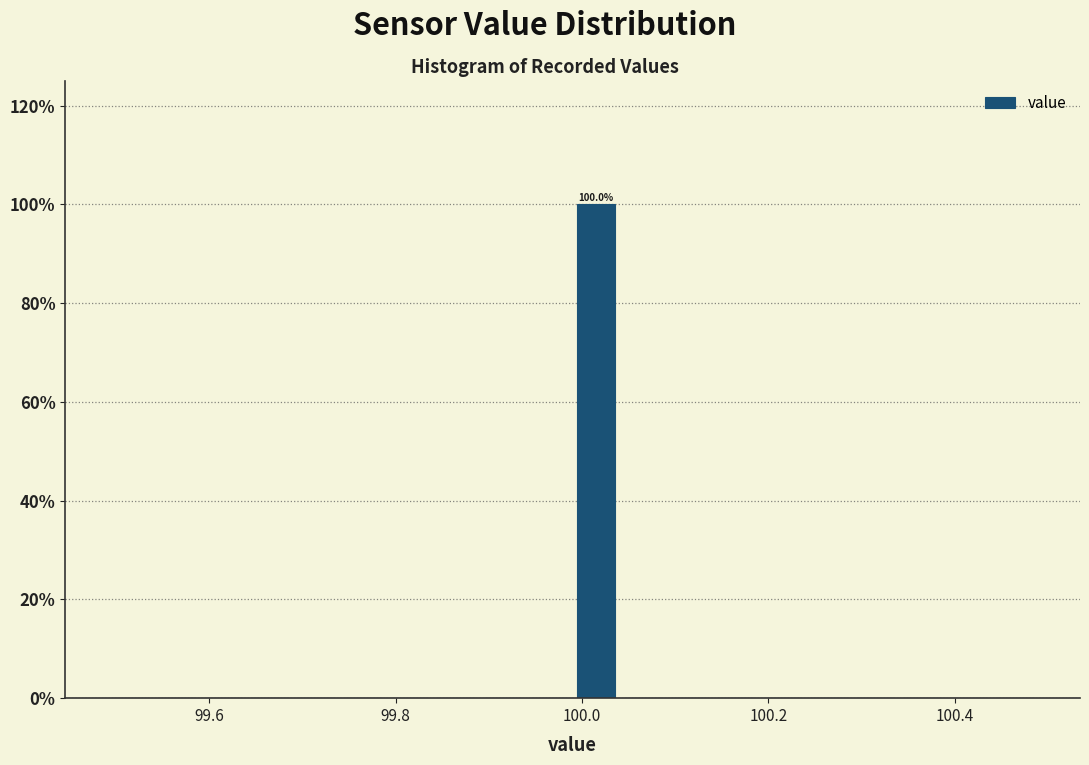

Read against the x-axis, roughly where is the centre of the tallest bar?

100.02